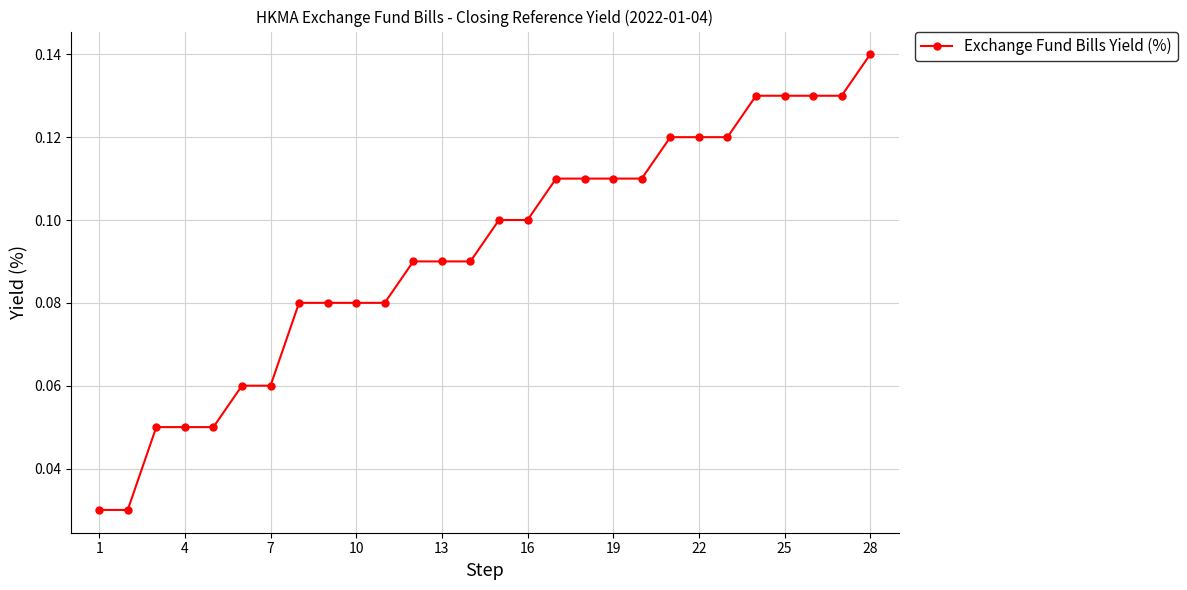

What is the sum of all values?

2.6